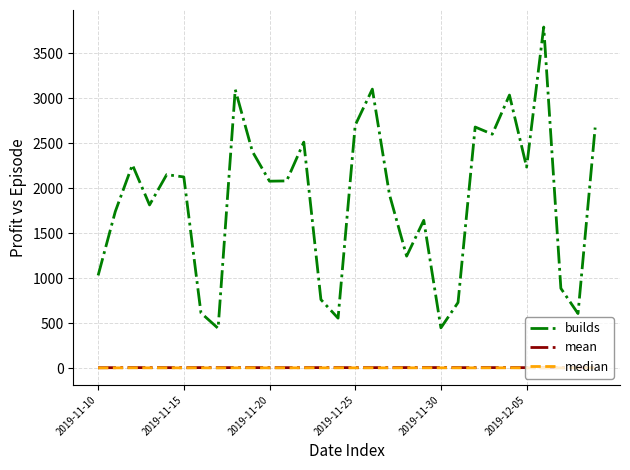

Which series has the largest total across all categories?

builds